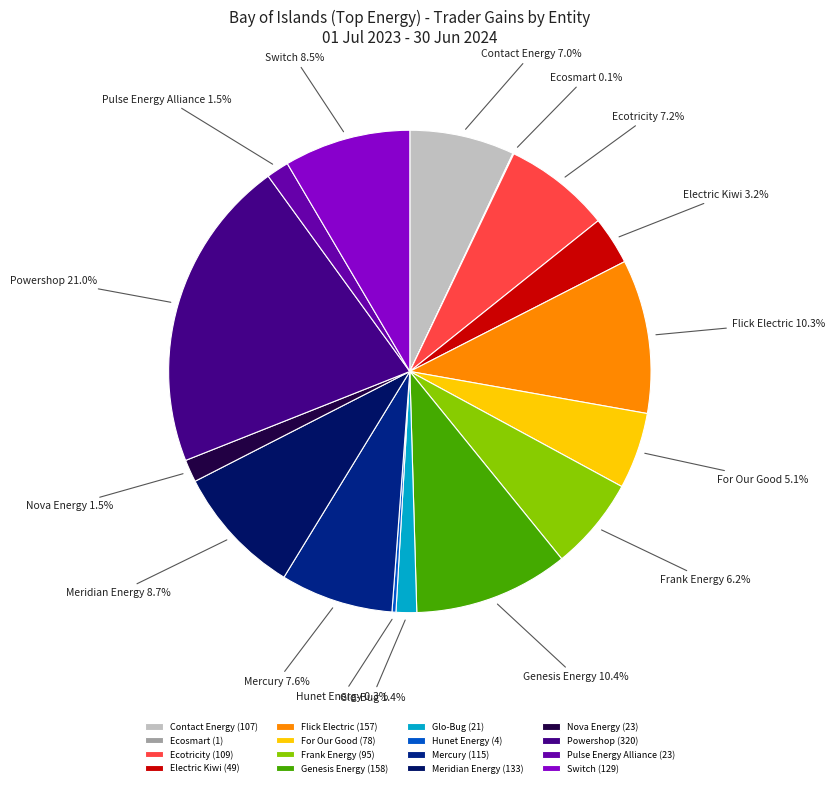

Approximately how many times larger is the value at Frank Energy compared to Switch?

0.7